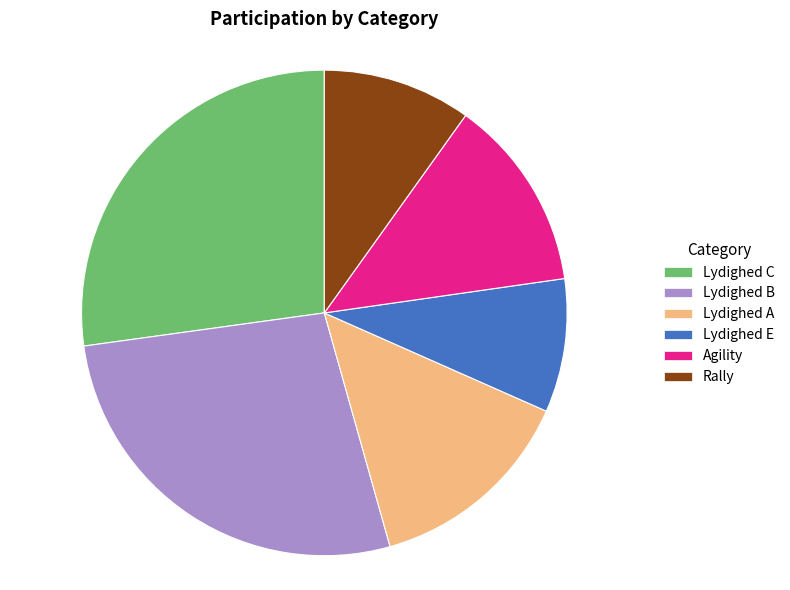

Between Lydighed B and Lydighed E, which is larger?

Lydighed B